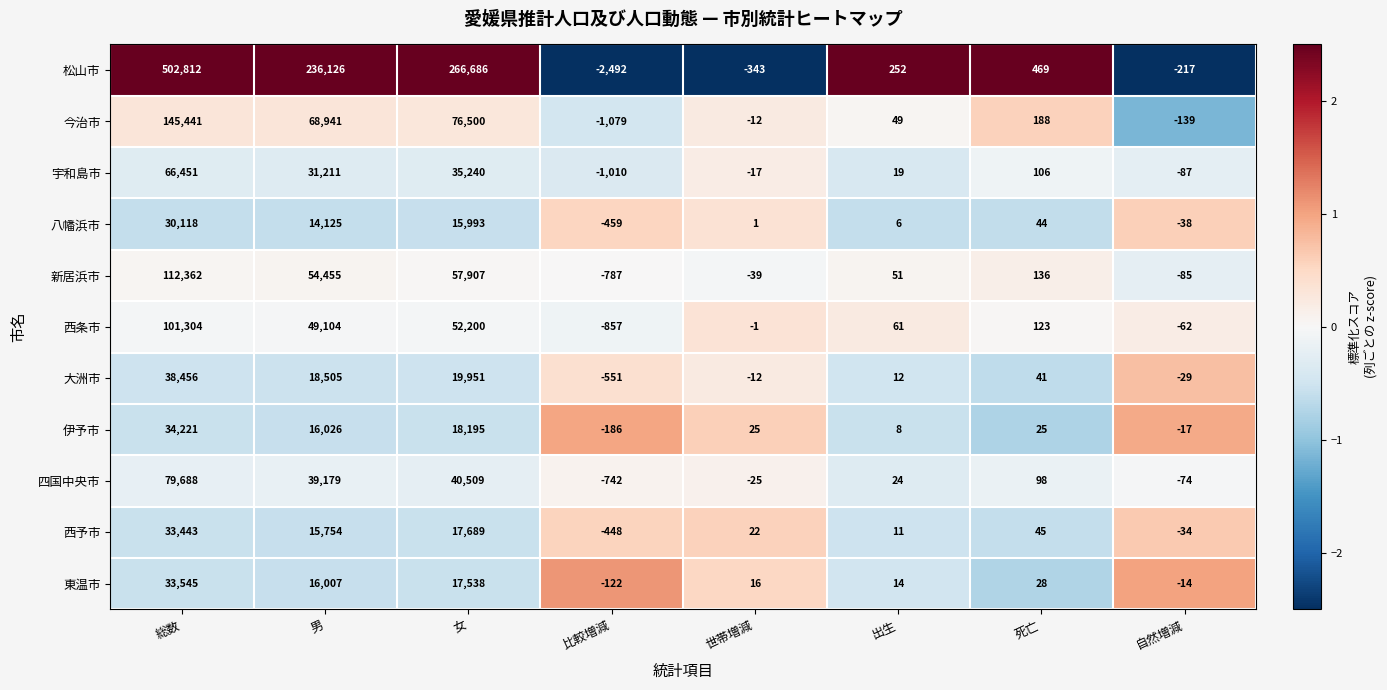

At 総数, list the series in order from largest to smallest.

松山市, 今治市, 新居浜市, 西条市, 四国中央市, 宇和島市, 大洲市, 伊予市, 東温市, 西予市, 八幡浜市